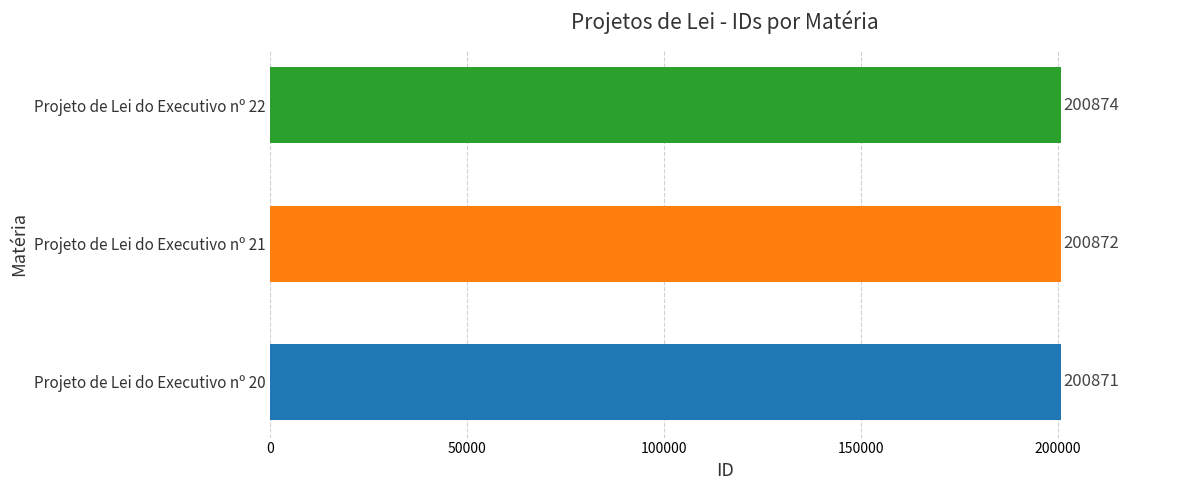

What is the maximum value shown in the chart?

200874